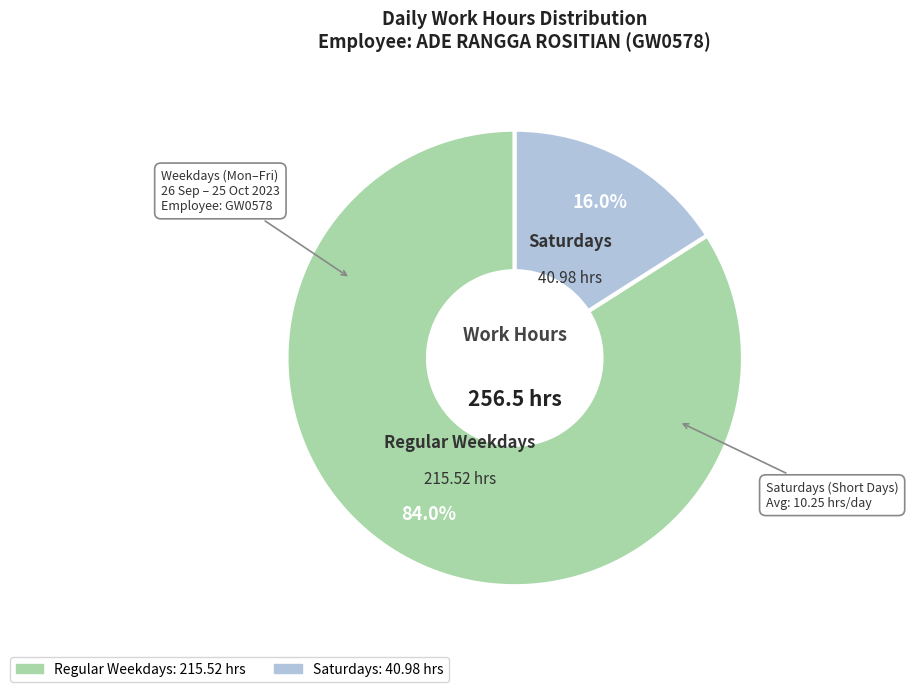

Is there any slice that represents more than half of the pie?

Yes